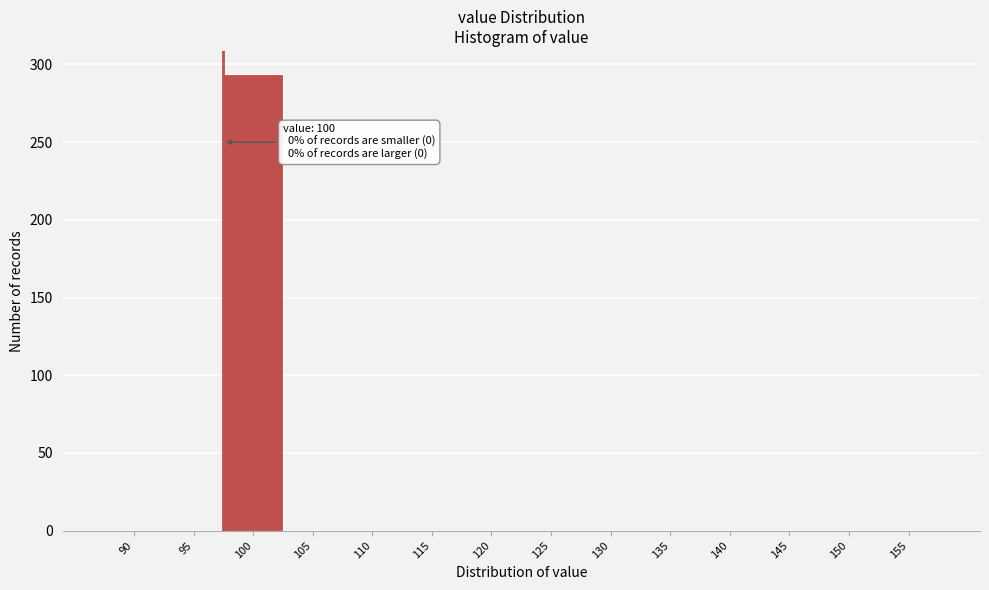

Reading right to left, transcribe all the data shown in this chart.

155=0	150=0	145=0	140=0	135=0	130=0	125=0	120=0	115=0	110=0	105=0	100=294	95=0	90=0